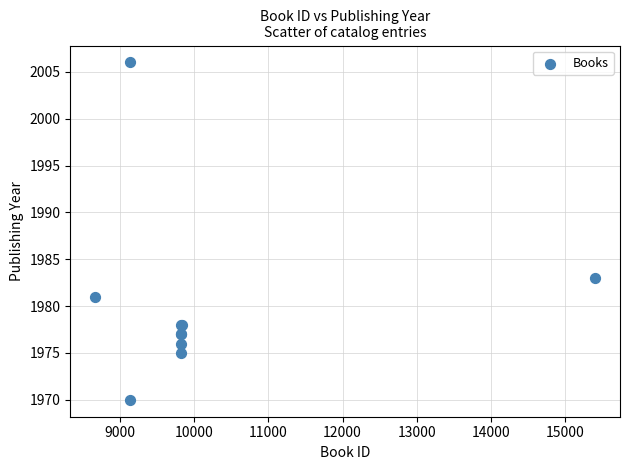

What Y value in the scatter plot is closest to 1988?

1983